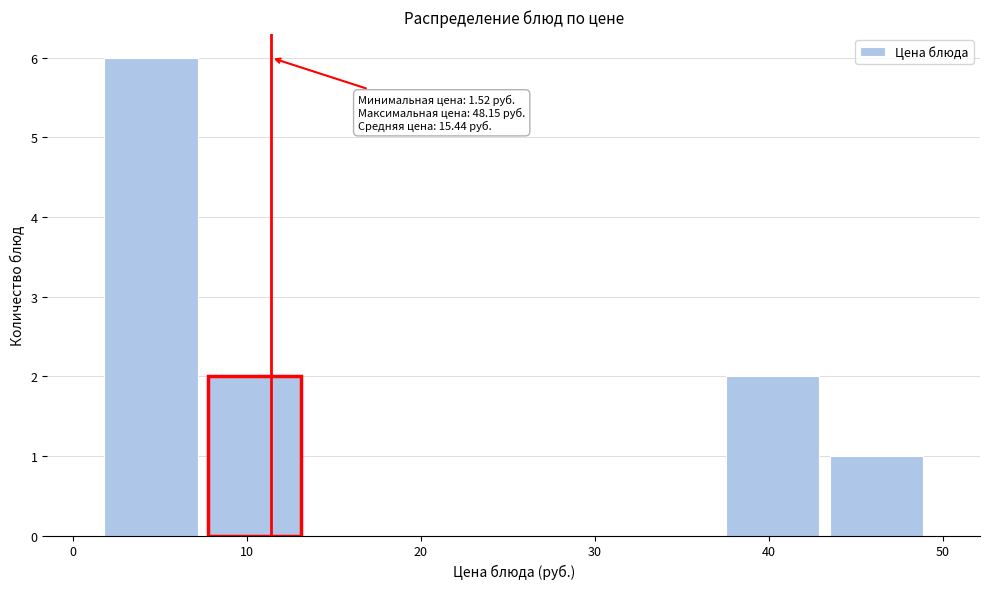

Which range on the x-axis has the tallest bar?

2 to 7